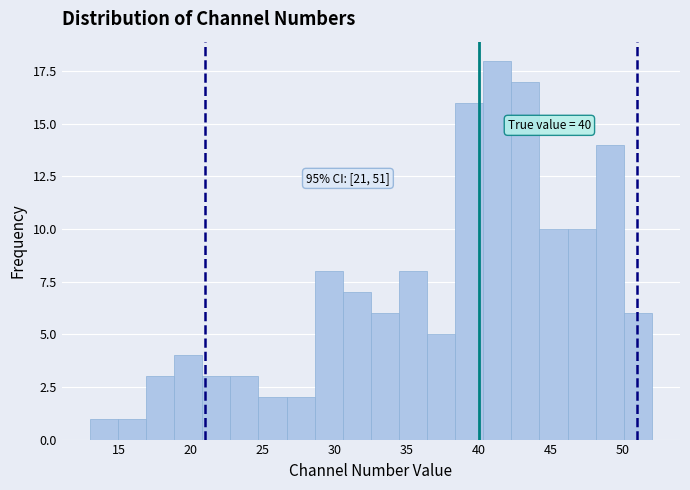

Around what value on the x-axis is the tallest bar? Give the approximate position of its centre, as read against the axis.

41.5